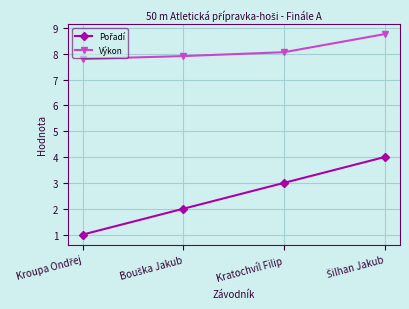

Which series has the largest total across all categories?

Výkon